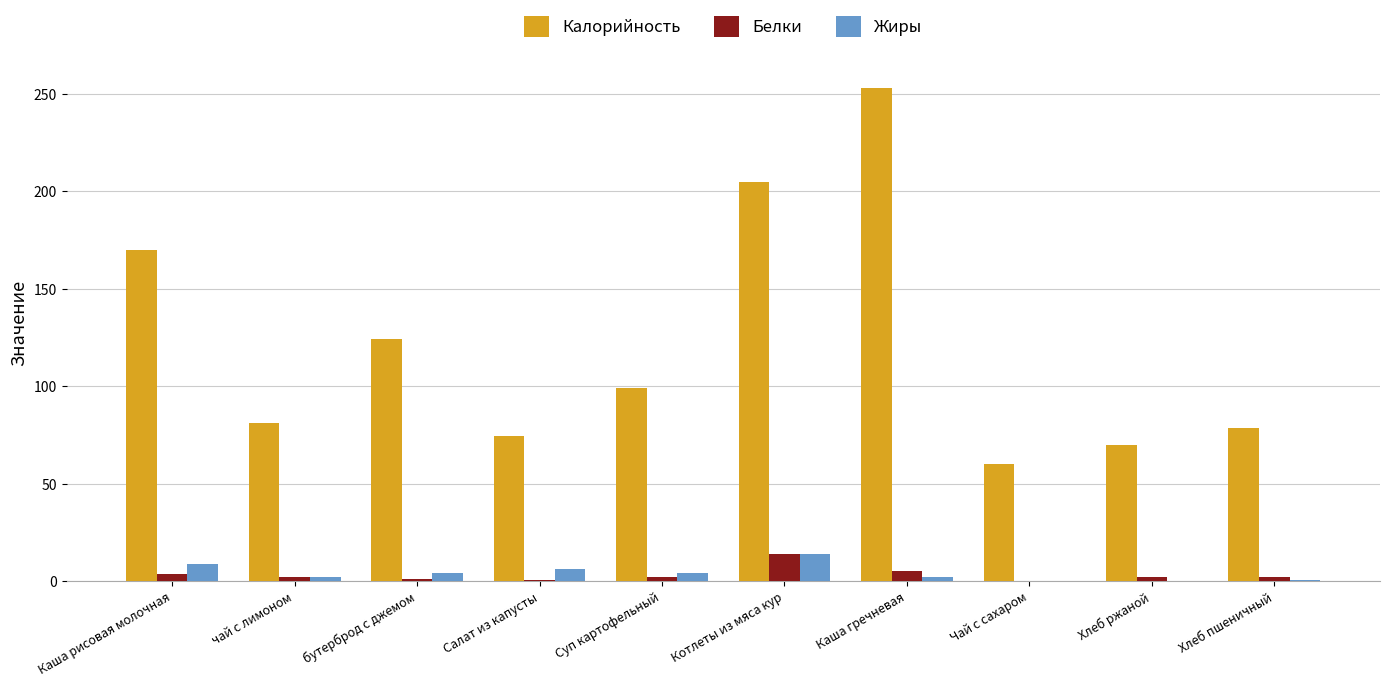

Are the bars grouped side by side (vs. stacked)?

Yes